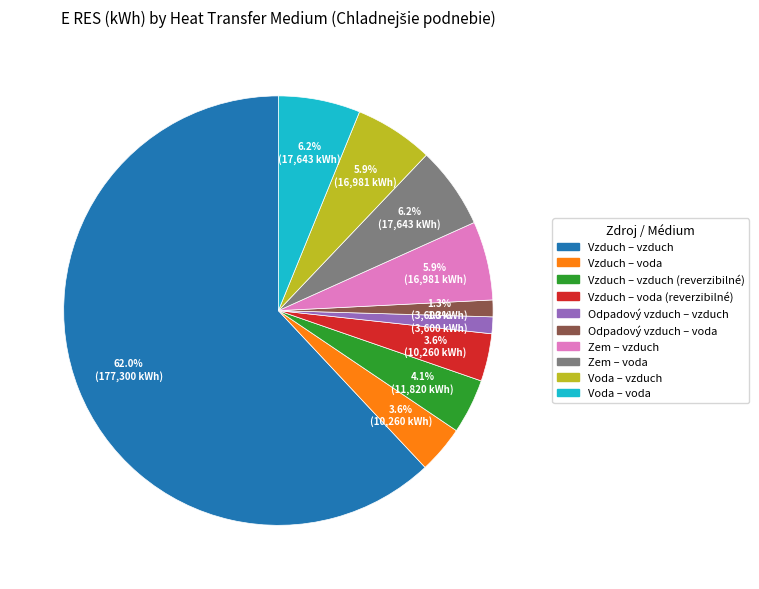

Is there any slice that represents more than half of the pie?

Yes